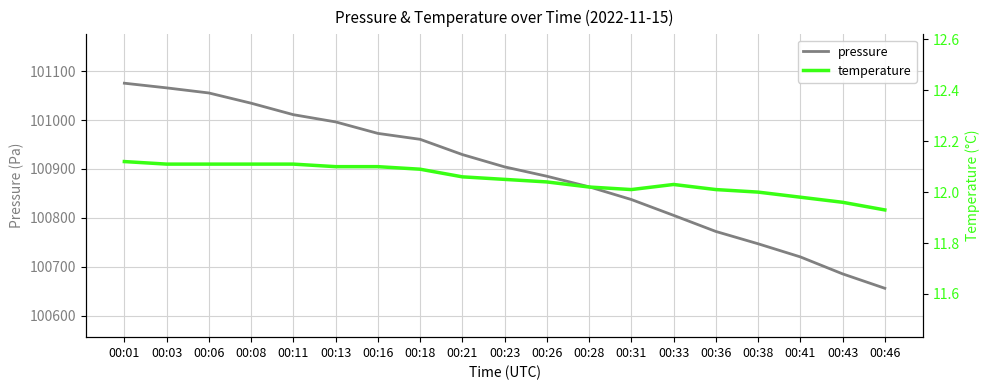

True or false: pressure has more than 2 points higher than both neighbors.

False